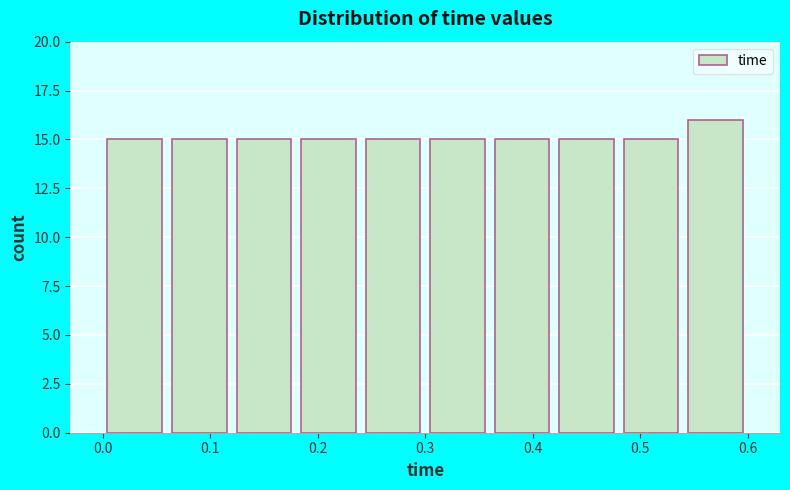

Which range on the x-axis has the tallest bar?

0.54 to 0.60